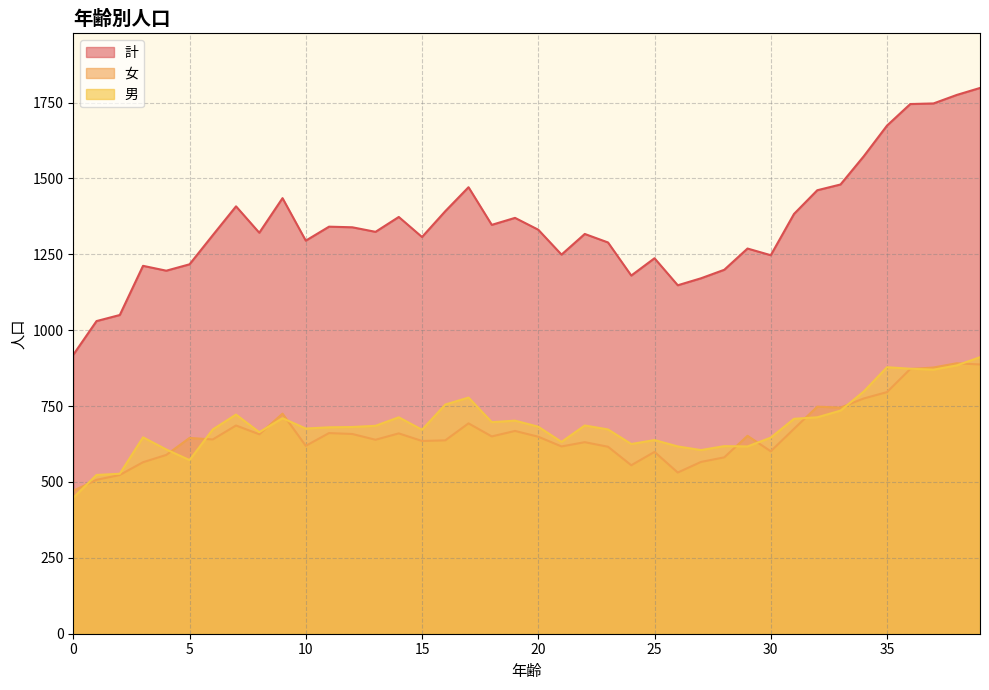

What are all the series names shown in the legend?

計, 女, 男